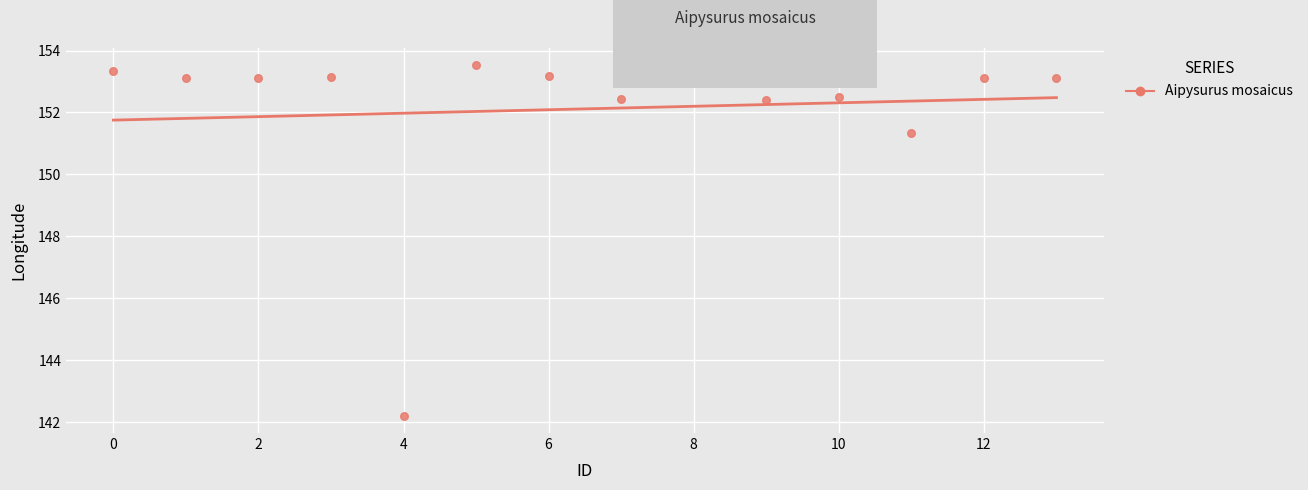

What is the range of Y values (max minus min)?

11.3